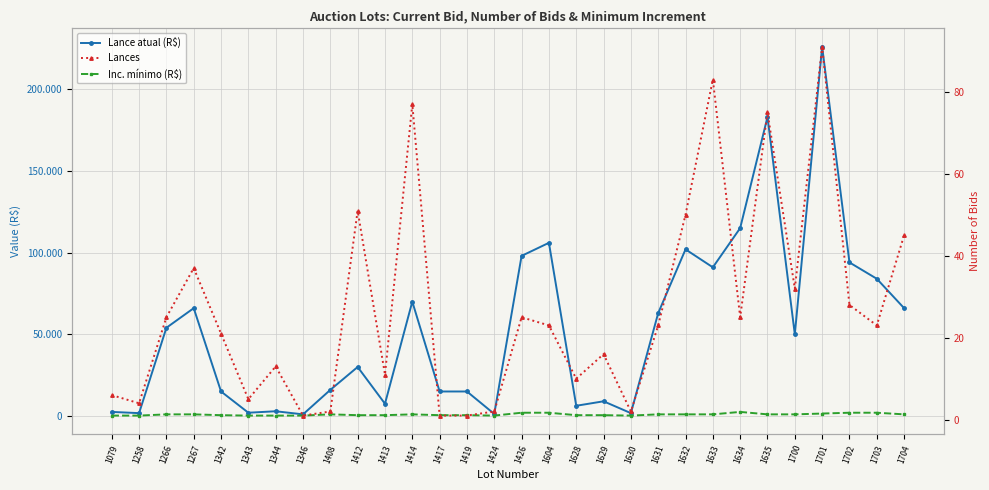

Rank the series by their maximum value, from highest to lowest.

Lance atual (R$), Inc. mínimo (R$), Lances